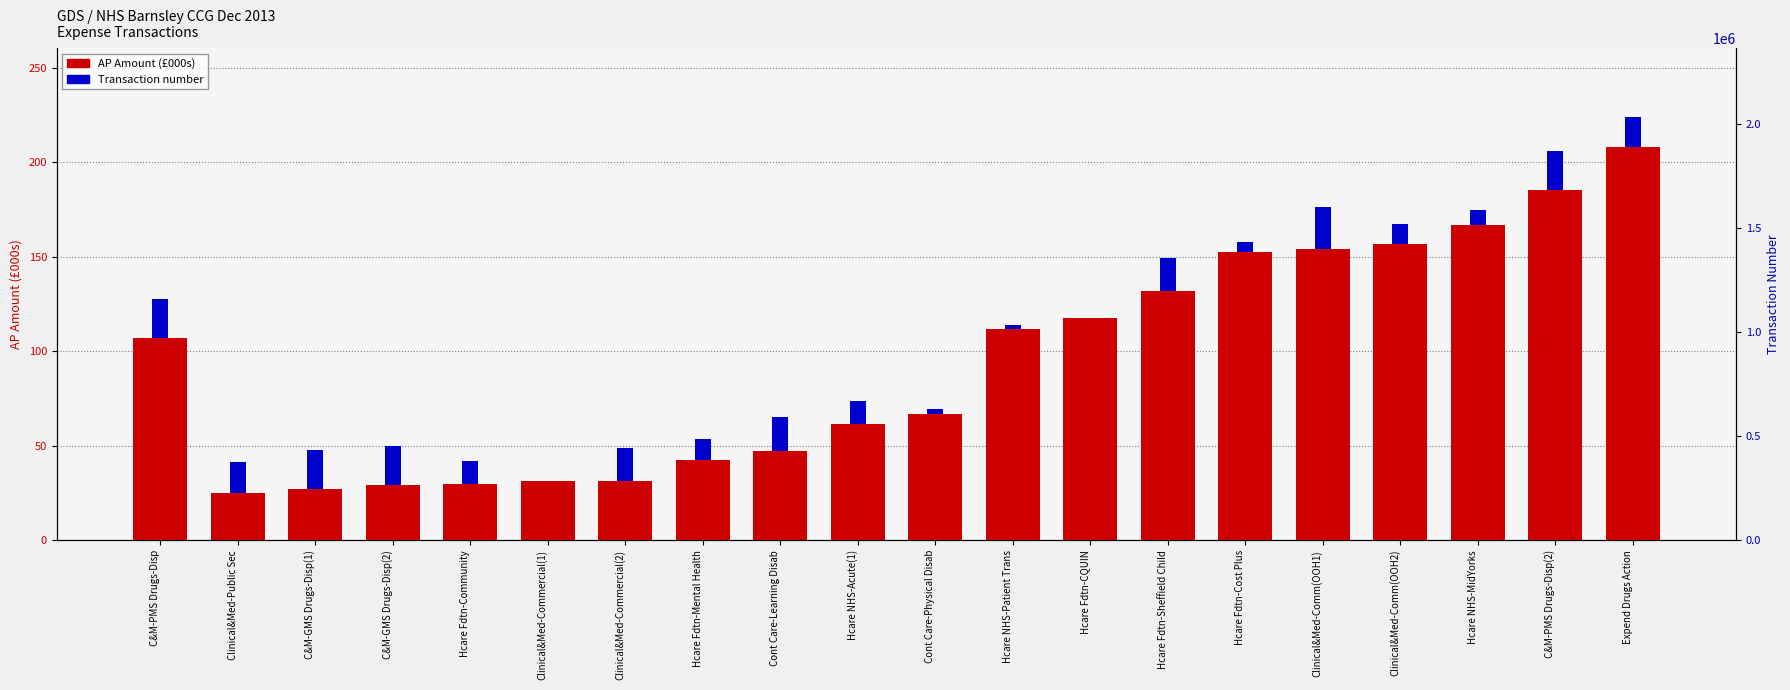

The value at Clinical&Med-Commercial(2) is 31.5. True or false?

True